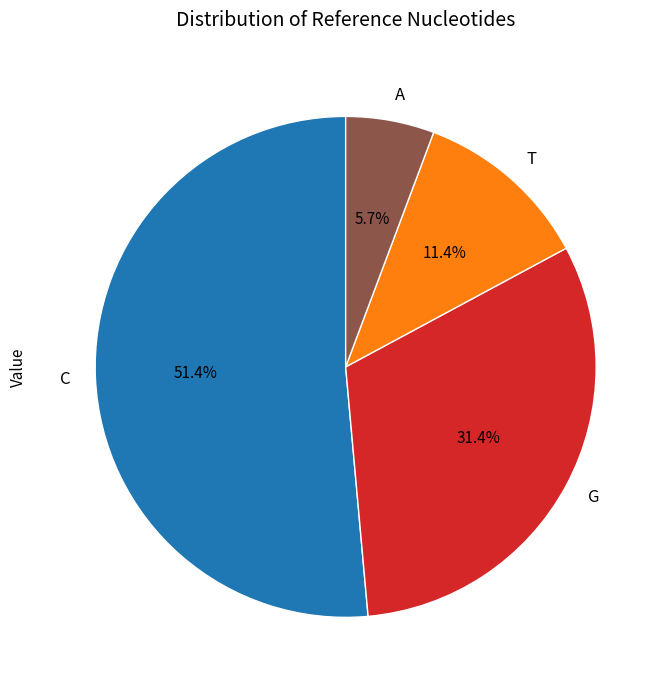

What is the ratio of the value at T to the value at A?

2.0